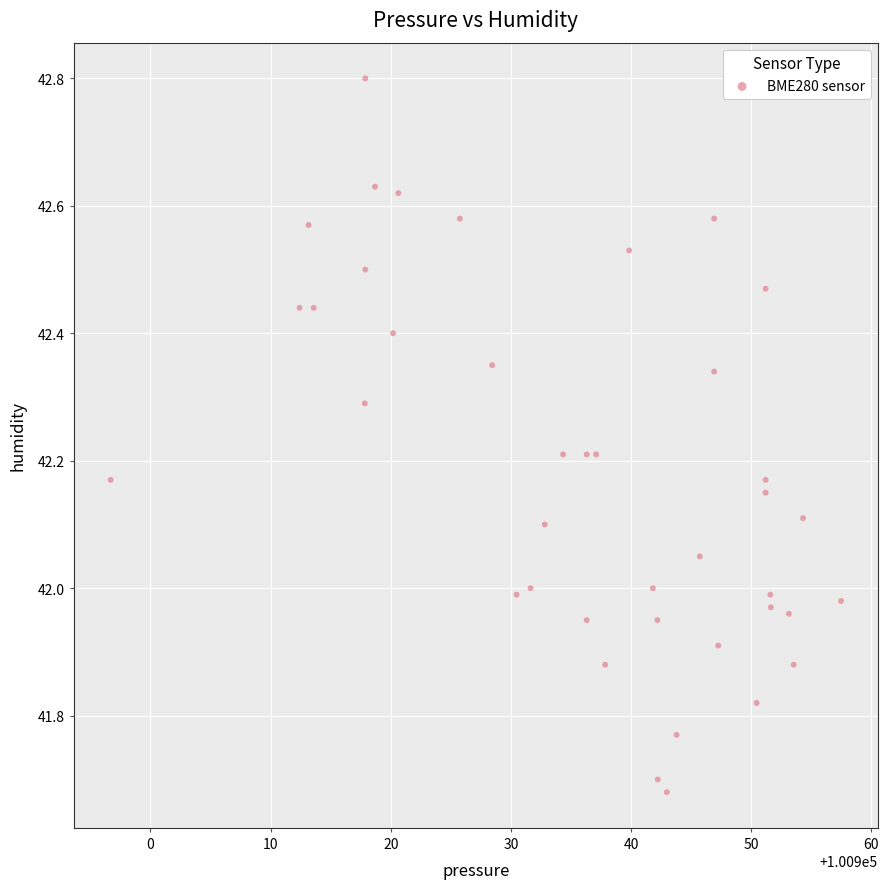

What is the range of Y values (max minus min)?

1.1